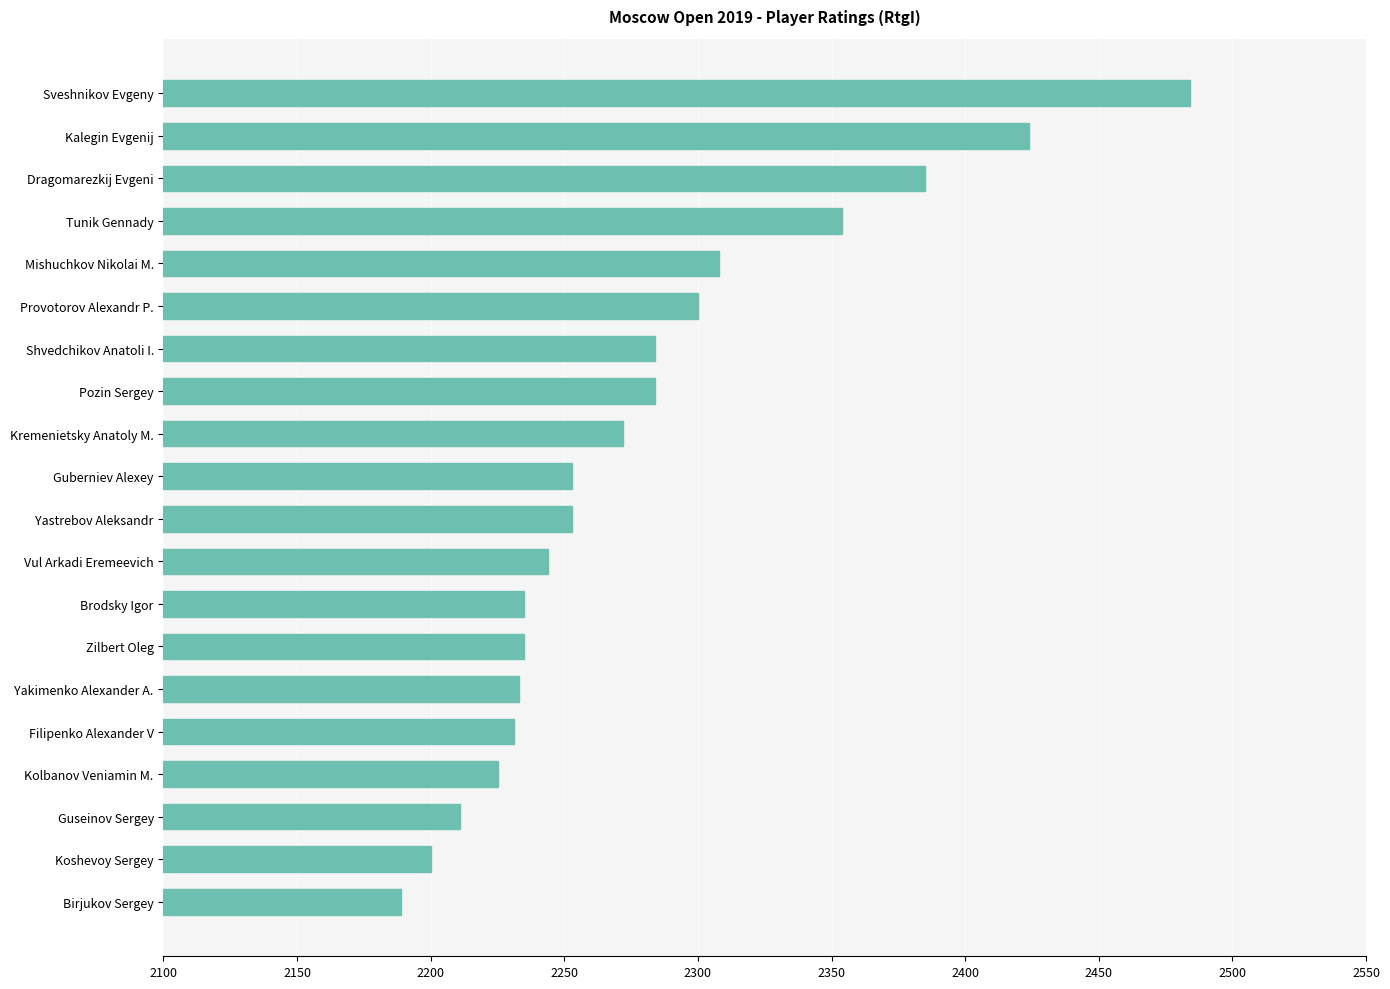

Which label corresponds to the smallest value in the chart?

Birjukov Sergey